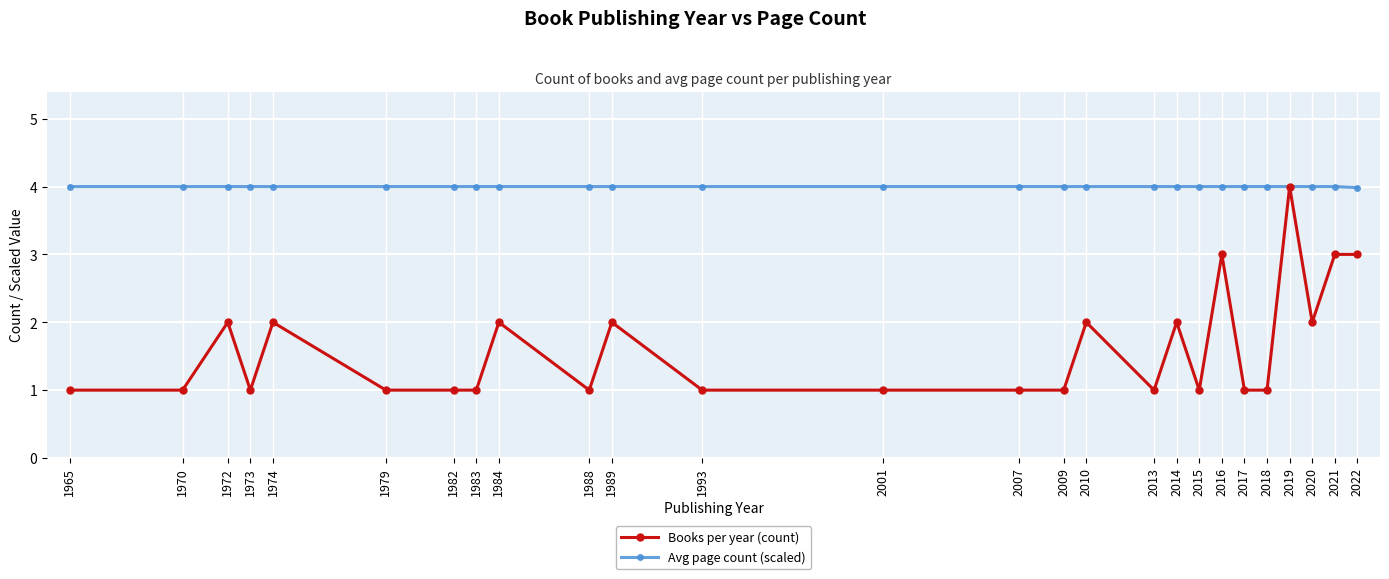

At 1973, list the series in order from largest to smallest.

Avg page count (scaled), Books per year (count)